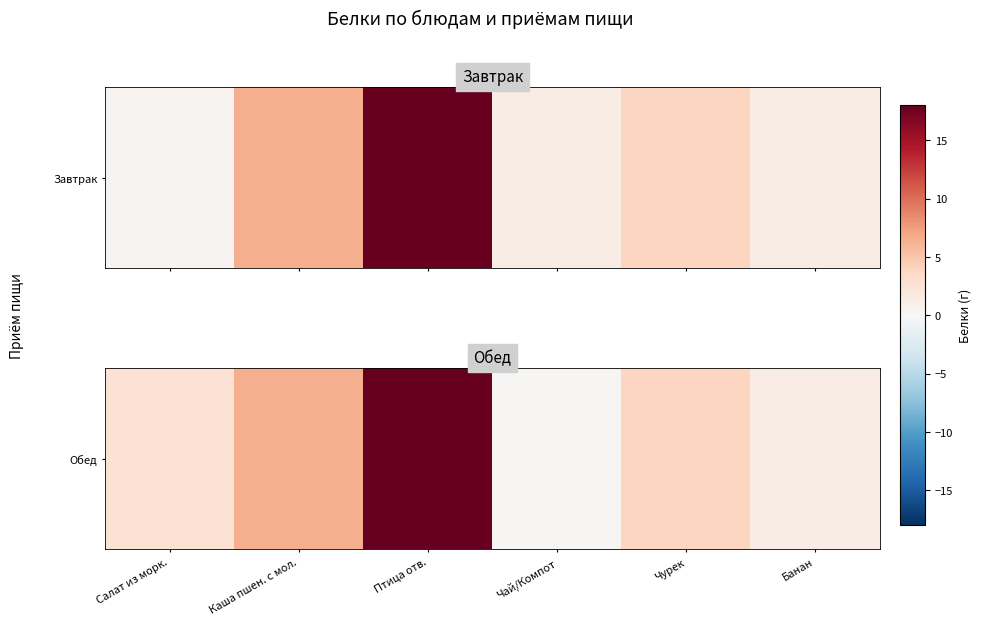

What is the sum of all values?

32.5